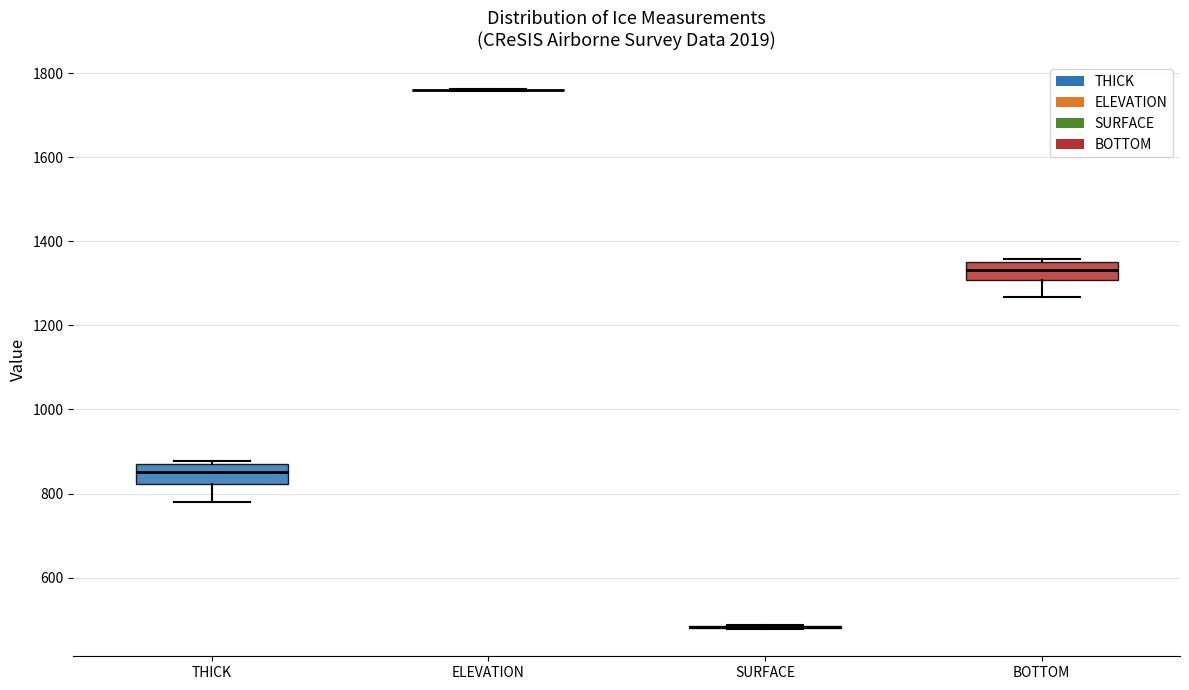

Reading left to right, read every box against the y-axis: the position of its median line, the range the box covers, and the ends of its whiskers. The values are not printed on the chart, so give them approximately, as read against the axis.

THICK: median 860, box 820 to 880, whiskers 780 to 880 (just above the box's upper edge)
ELEVATION: box collapsed to a line at 1760, whiskers 1760 to 1760
SURFACE: box collapsed to a line at 480, whiskers 480 to 480
BOTTOM: median 1340 (inside the box), box 1300 to 1340, whiskers 1260 to 1360